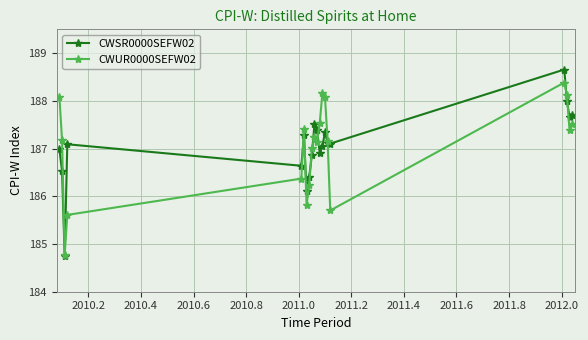

What is the maximum value for CWSR0000SEFW02?

188.7